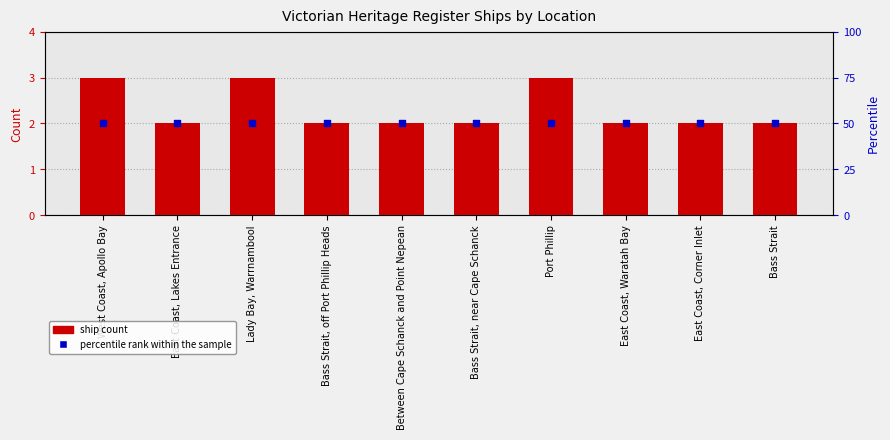

Which series reaches the maximum Y coordinate?

percentile rank within the sample